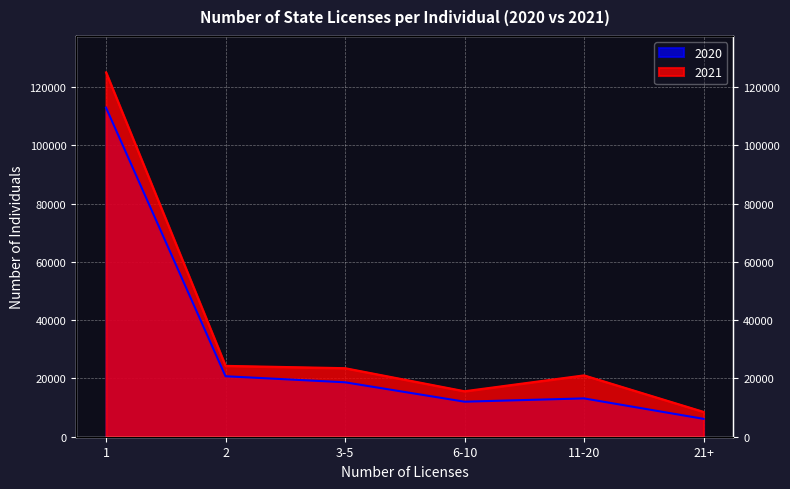

What is the value of the 2020 point at the 6th from the left?

6133